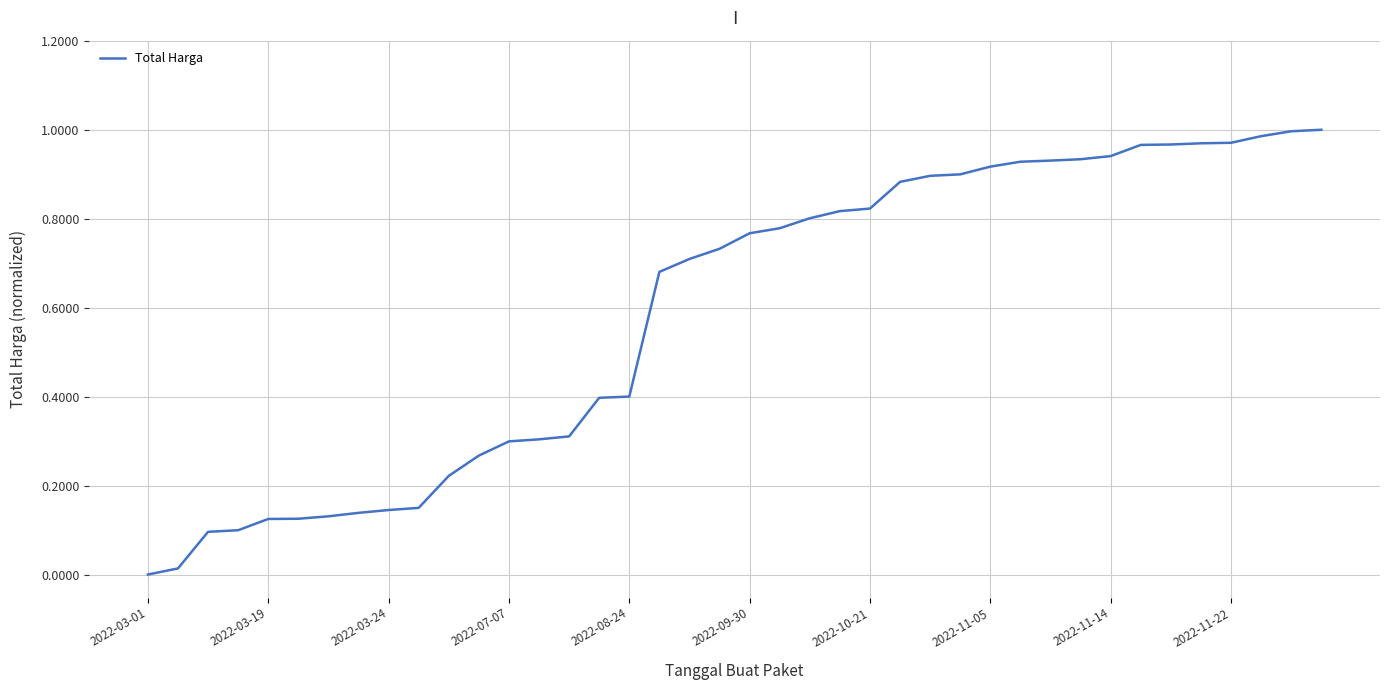

True or false: the data shows 0.2 at 2022-03-24.

False